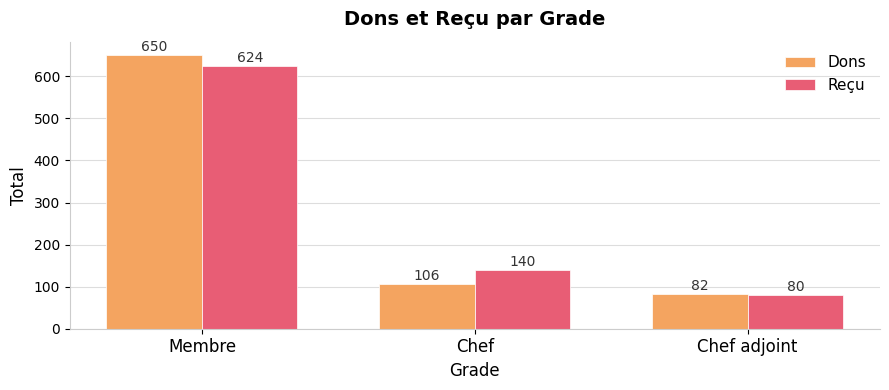

What is the sum of the Reçu values at Chef and Chef adjoint?

220